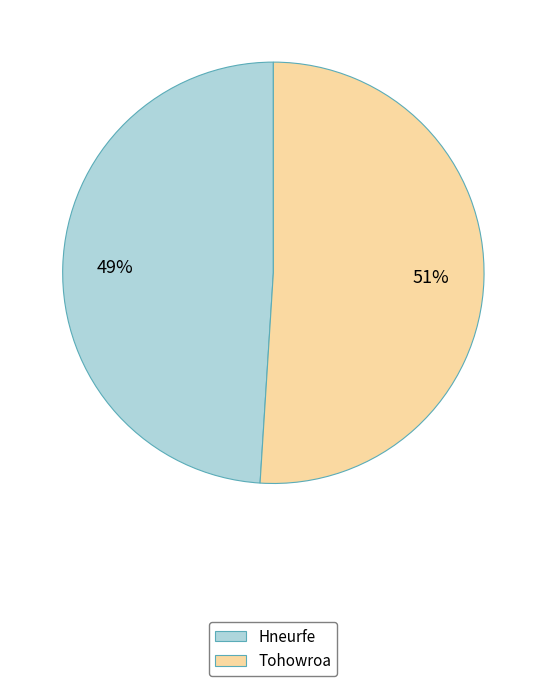

To the nearest percent, what is the average slice percentage?

50%